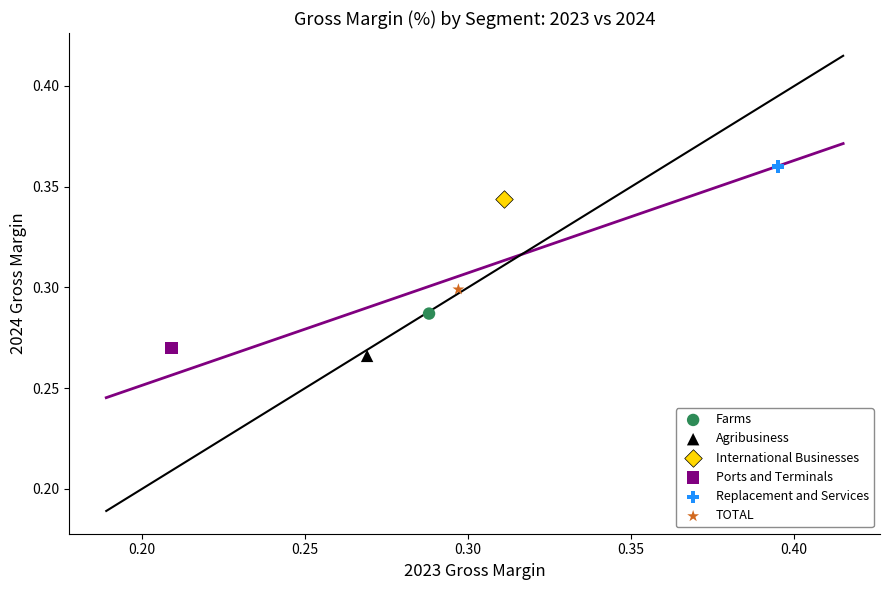

What are all the series names shown in the legend?

Farms, Agribusiness, International Businesses, Ports and Terminals, Replacement and Services, TOTAL